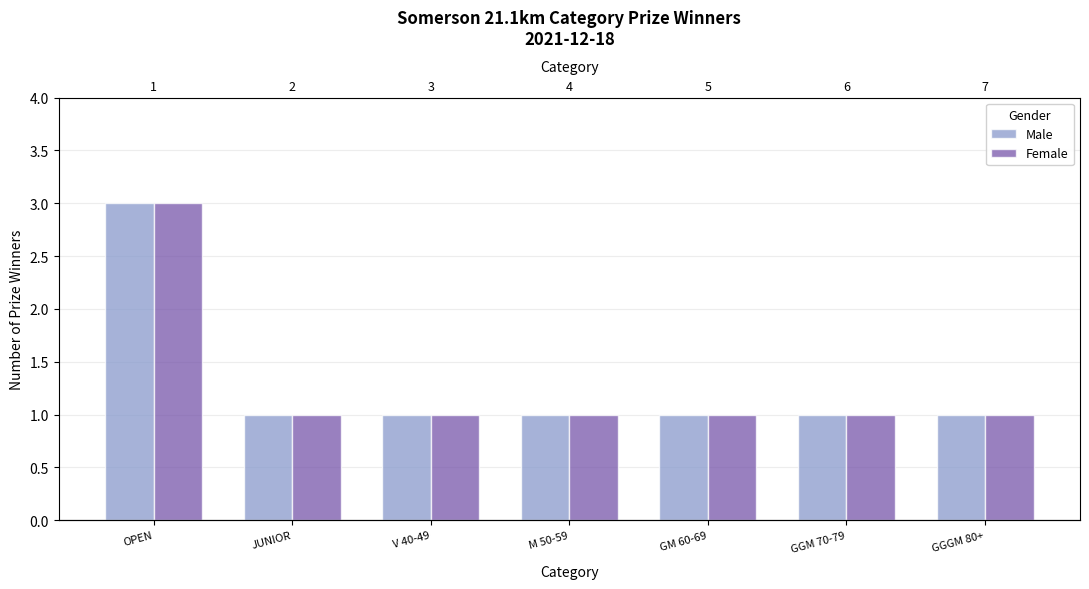

What is the maximum value shown in the chart?

3